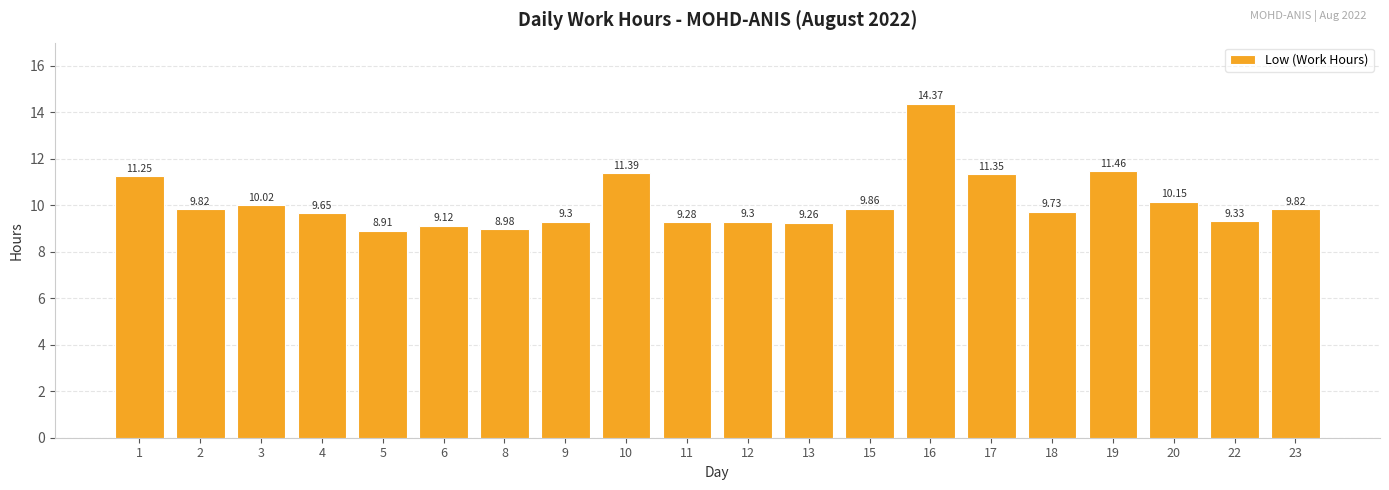

What is the change in value from 17 to 19?

+0.1